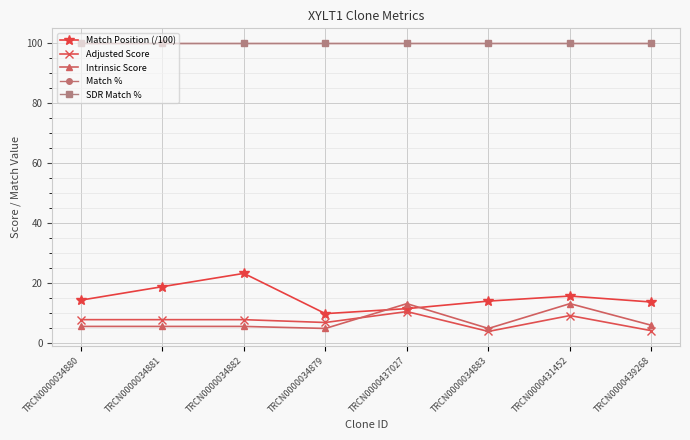

What is the total value across all series at TRCN0000034879?

221.8